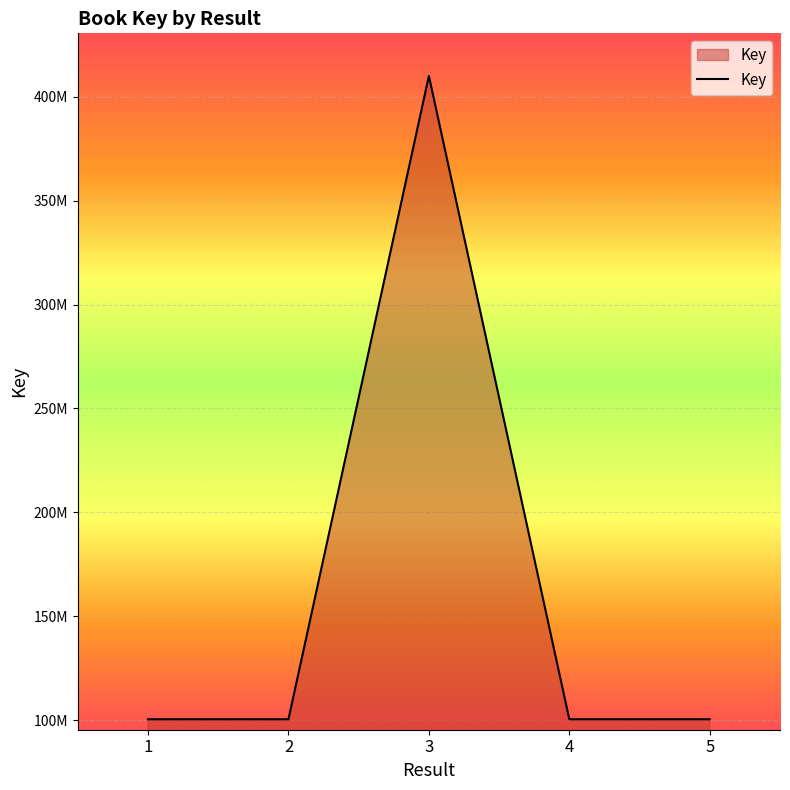

What is the value of the 5th point from the left?

100427229